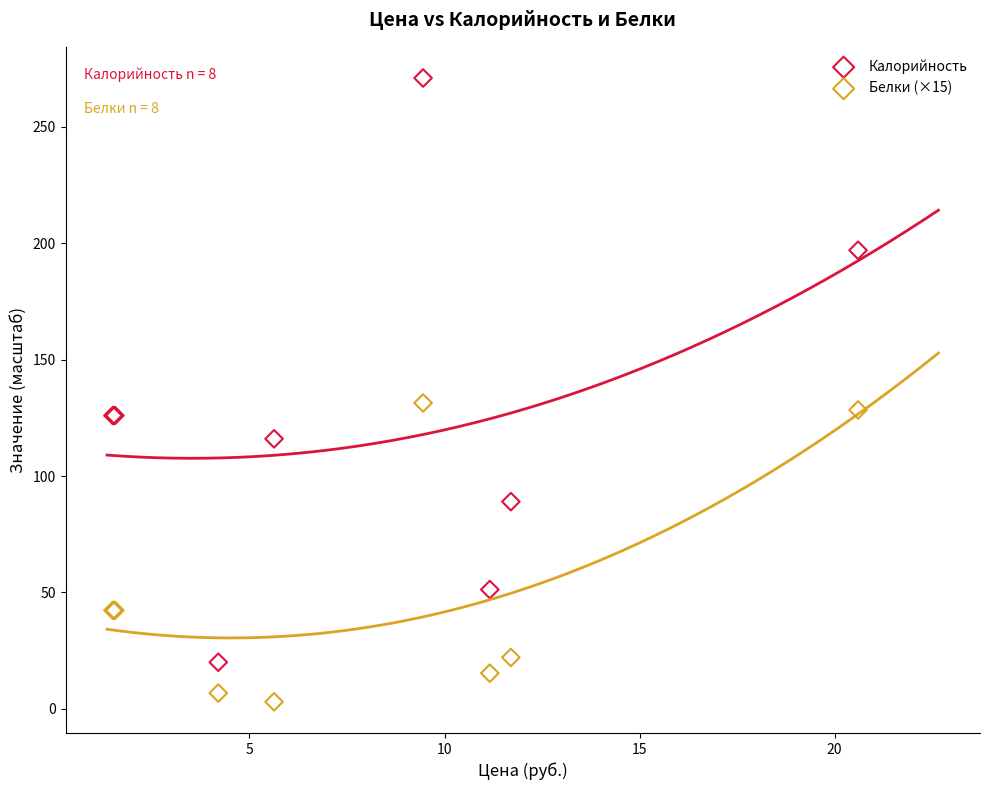

Which series reaches the minimum Y coordinate?

Белки (×15)